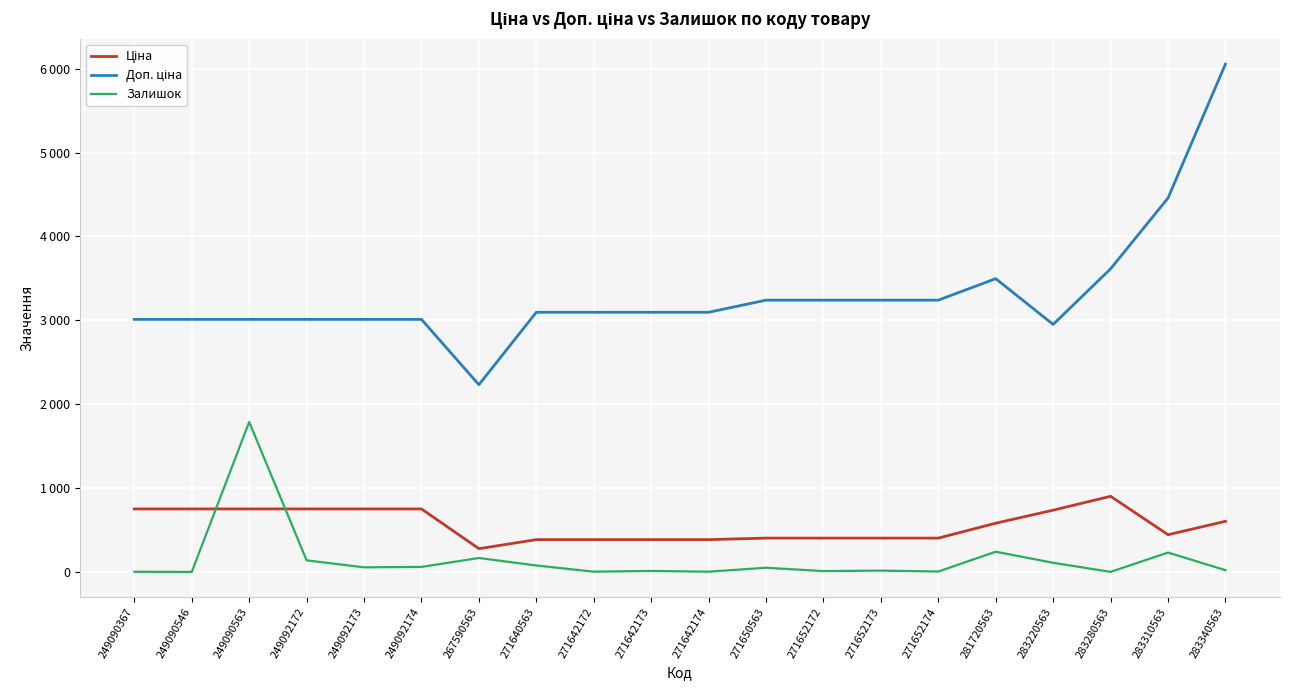

True or false: Ціна has a value of 387.0 at 271642172.

True